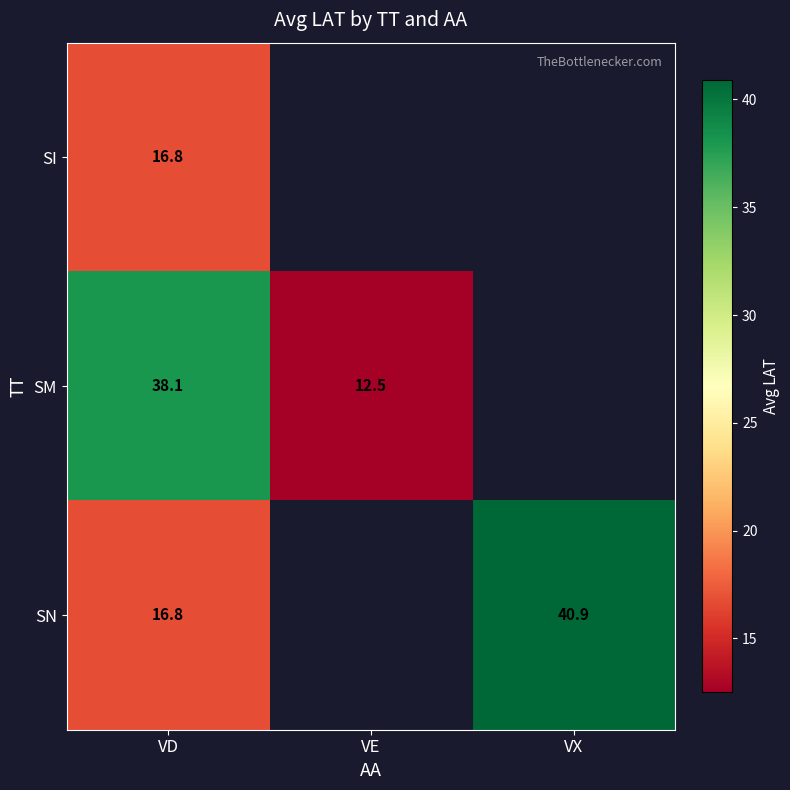

What is the maximum value shown in the chart?

40.9